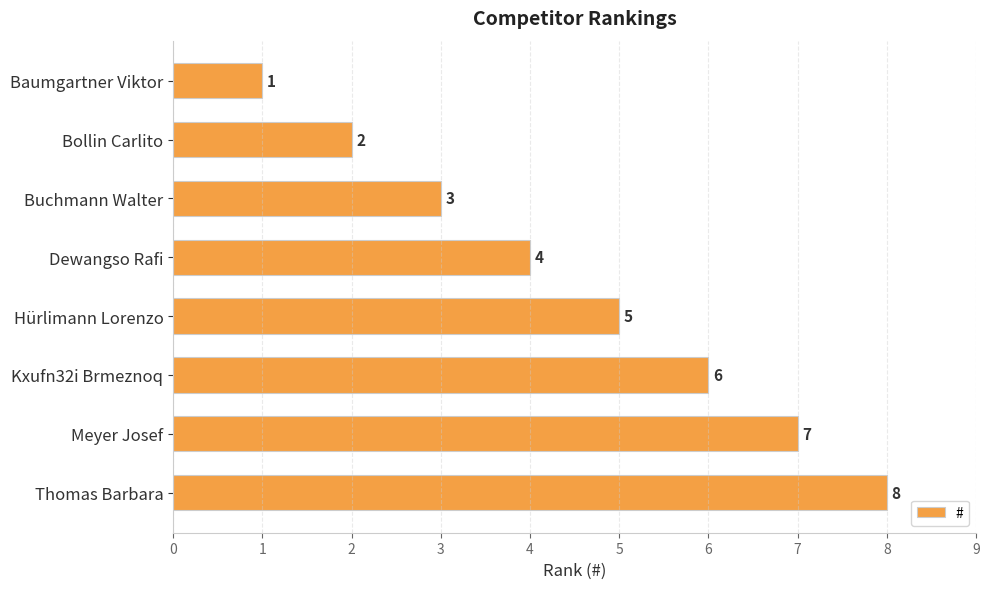

Where is the data nearest to the value 4?

Dewangso Rafi